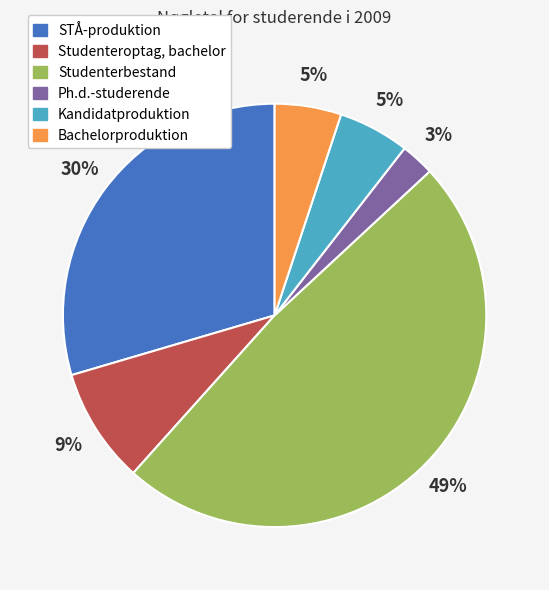

To the nearest percent, what is the average slice percentage?

17%